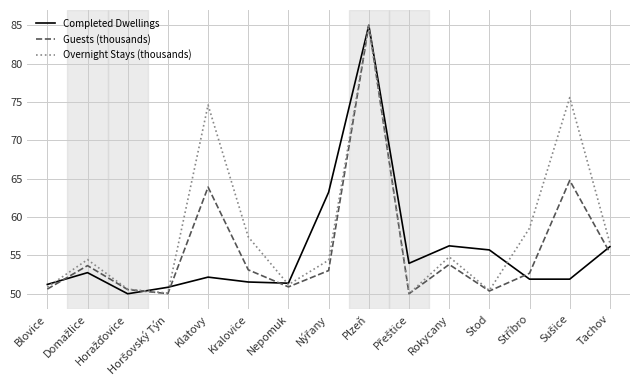

Which series has the largest total across all categories?

Overnight Stays (thousands)